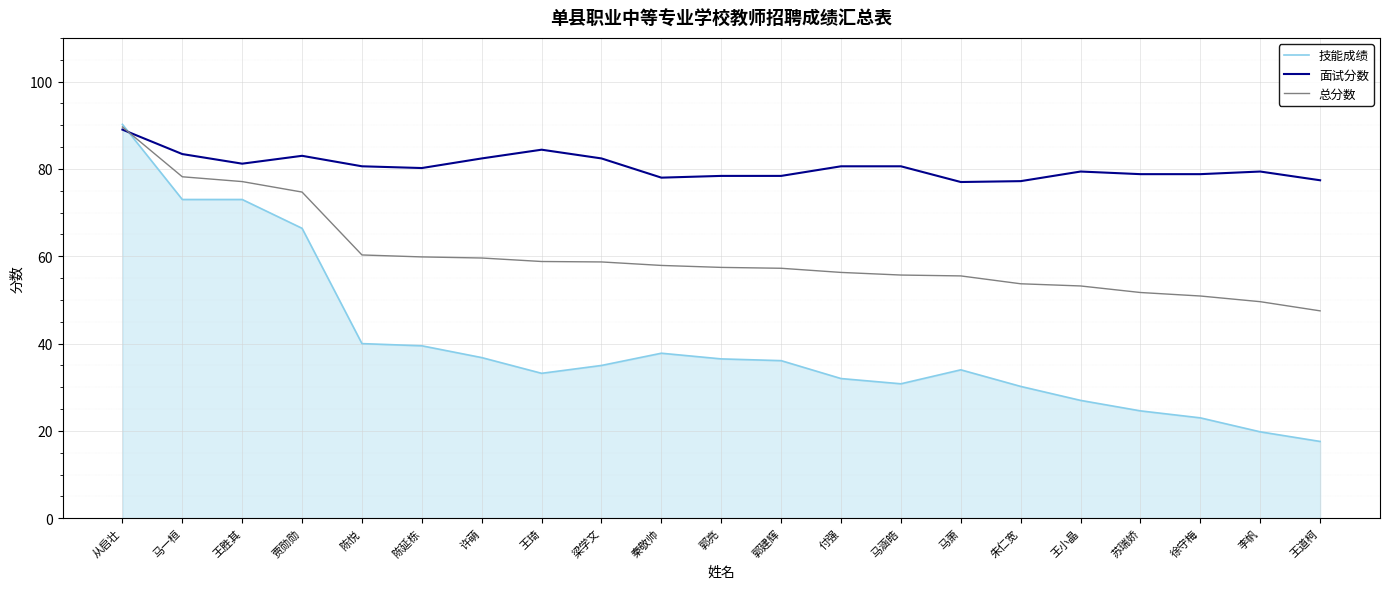

True or false: 面试分数 has a value of 77.0 at 马萧.

True